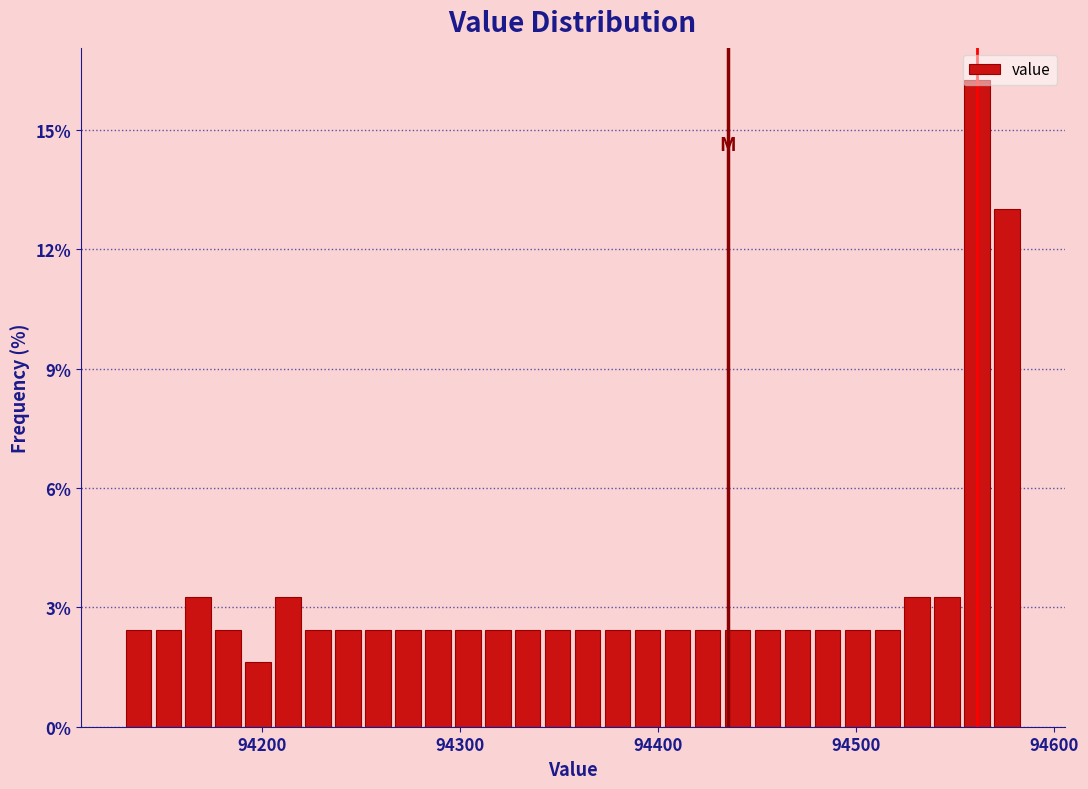

Read against the x-axis, roughly where is the centre of the tallest bar?

94560